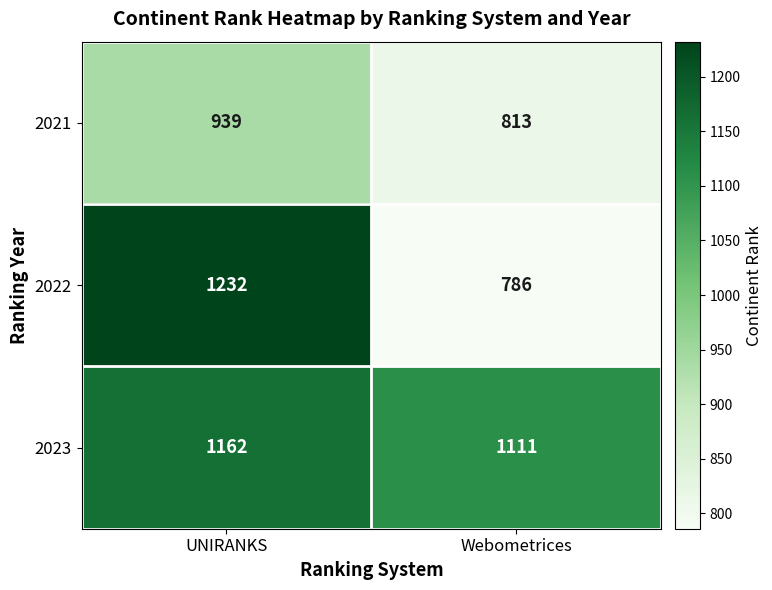

Which series has the largest total across all categories?

2023